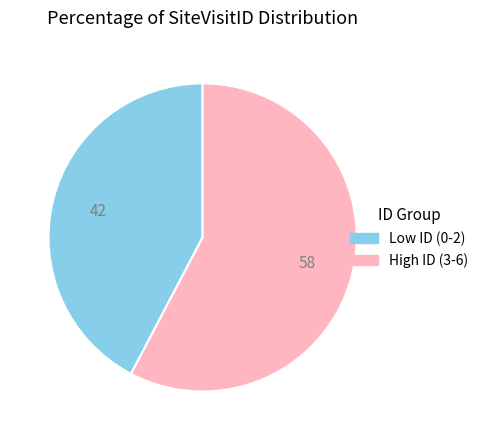

Does any single category account for the majority?

Yes